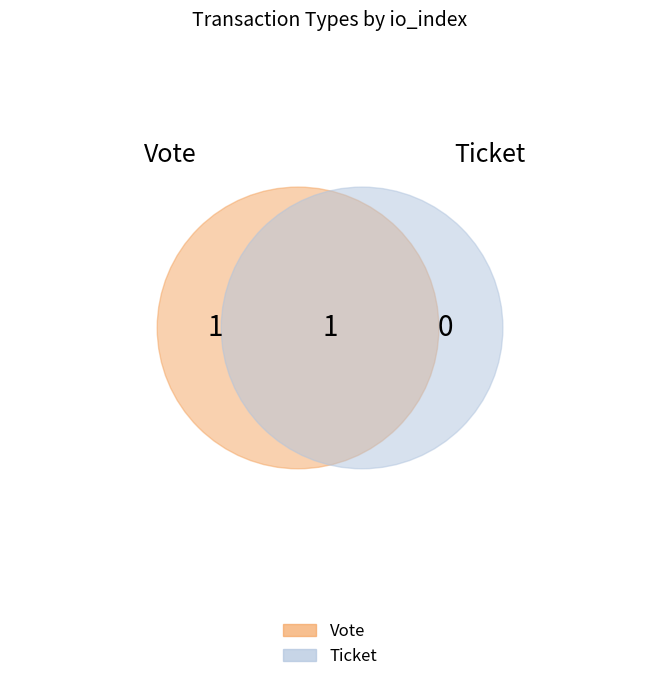

To the nearest percent, what is the combined percentage of Ticket and Vote?

100%